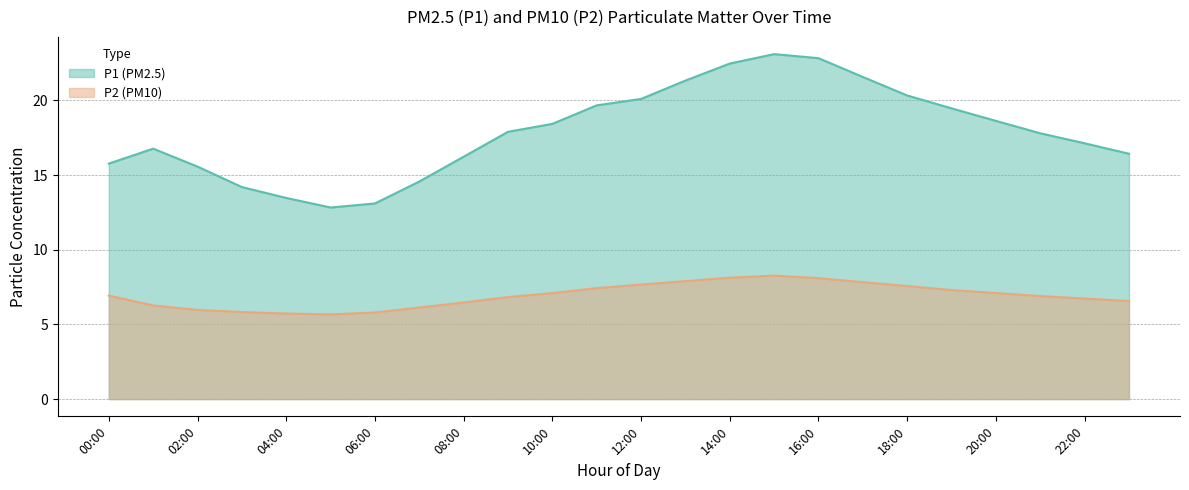

Rank the series by their average value, from highest to lowest.

P1 (PM2.5), P2 (PM10)